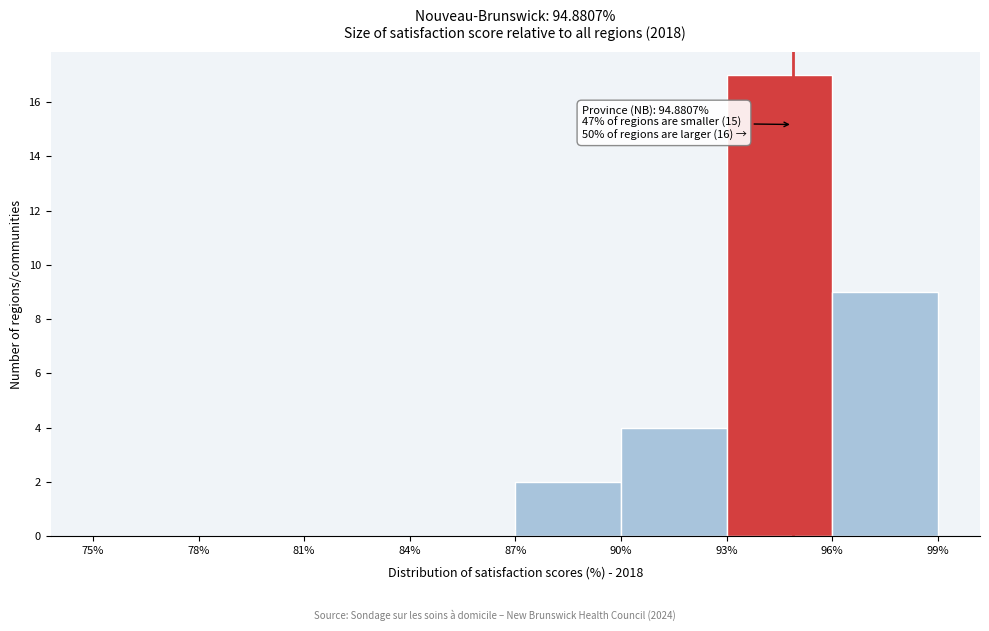

Over which range of the x-axis is the bar tallest?

93% to 96%